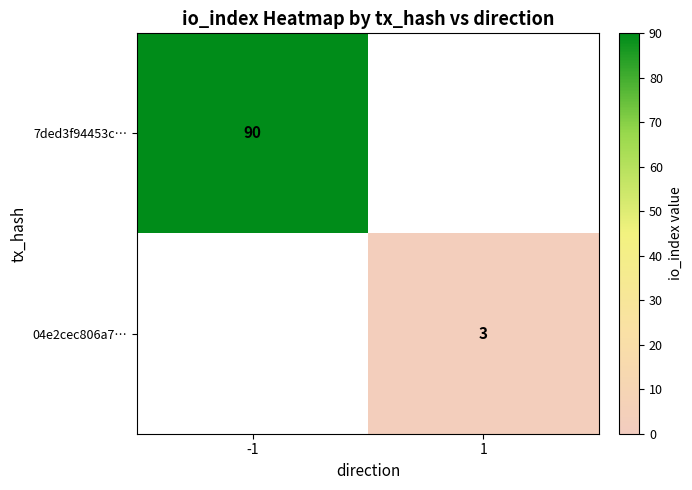

The 04e2cec806a7… series shows 3 at 1. True or false?

True